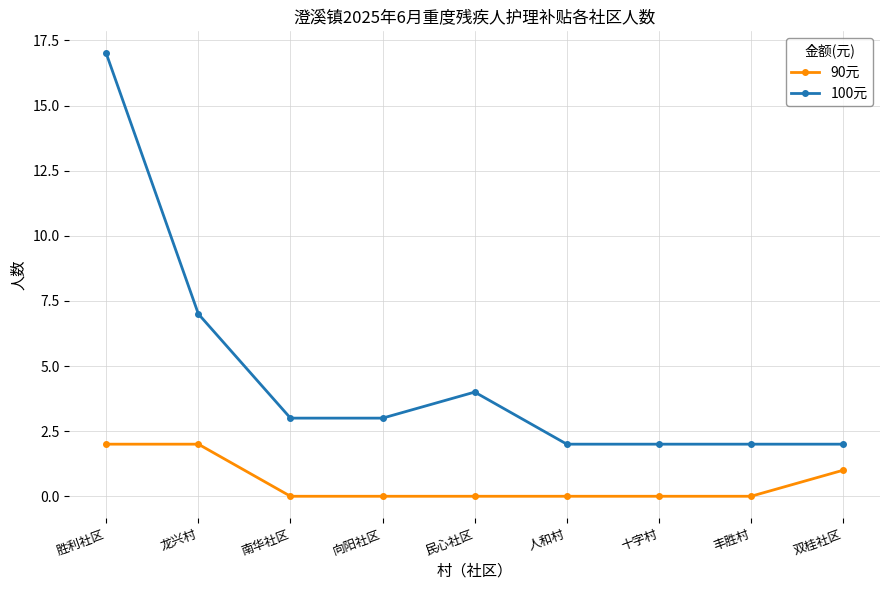

The value of 100元 at 南华社区 is 1. True or false?

False